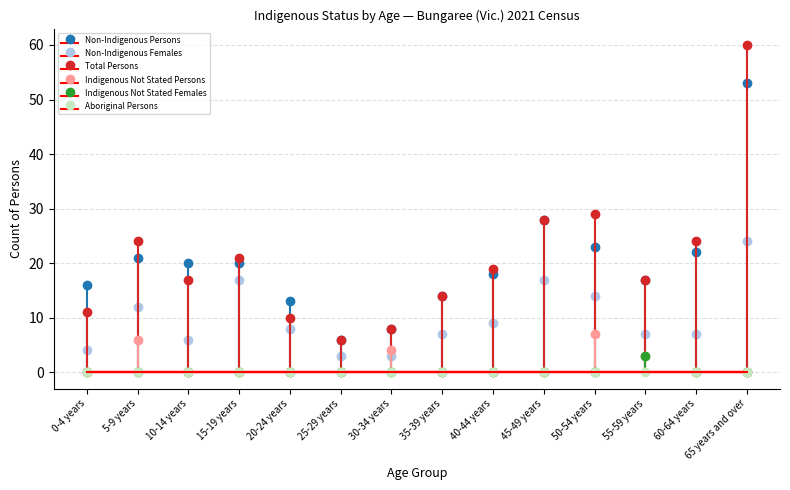

At which category is the sum across all series the highest?

65 years and over